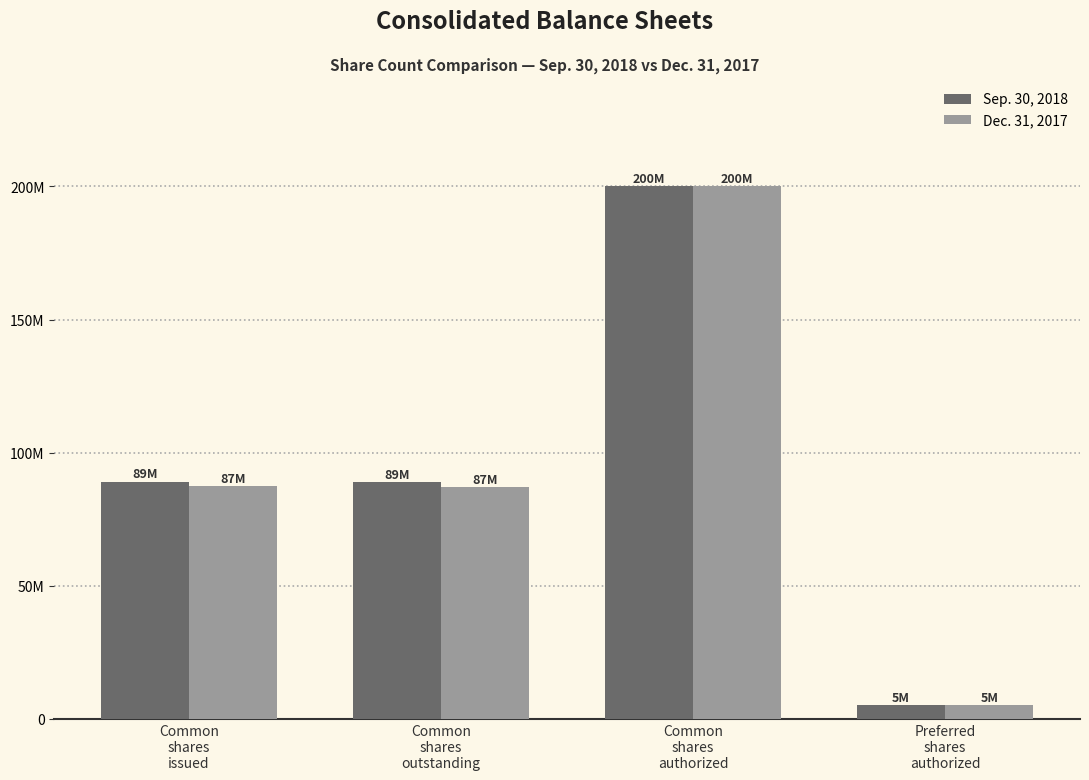

At how many categories does at least one series exceed 97045706?

1